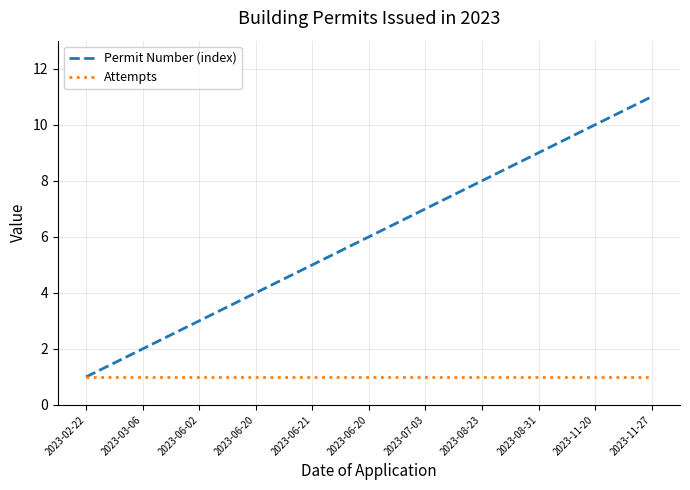

What is the difference between the maximum and second lowest values in the Permit Number (index) series?

9